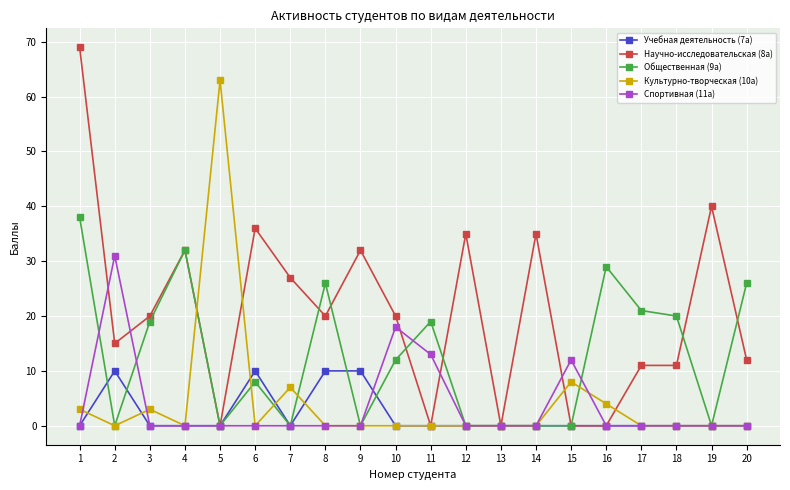

Rank the series by their maximum value, from highest to lowest.

Научно-исследовательская (8а), Культурно-творческая (10а), Общественная (9а), Спортивная (11а), Учебная деятельность (7а)